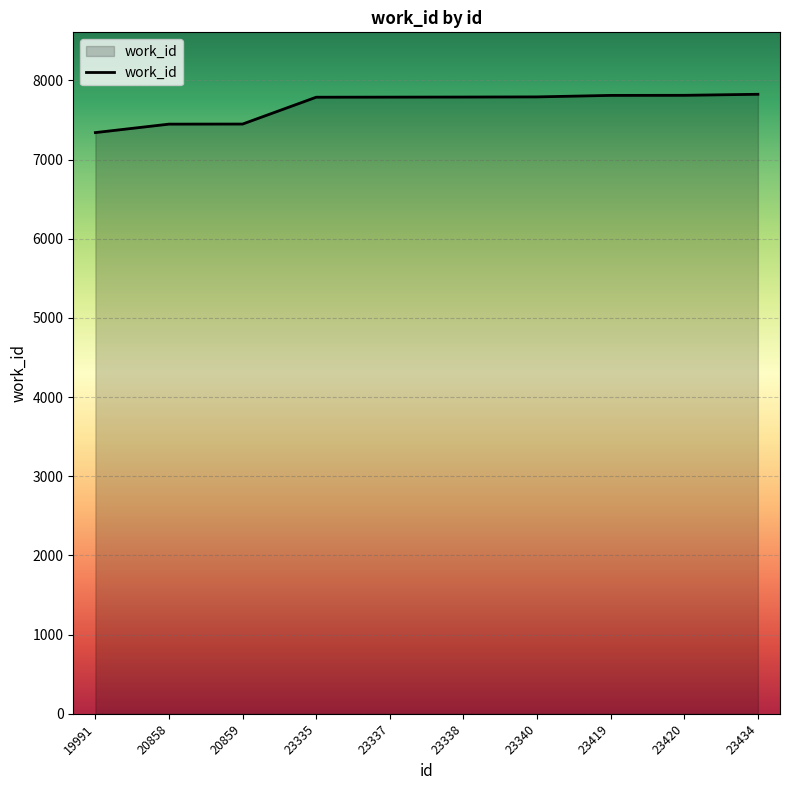

Read the value at 19991, to the nearest 50.

7350